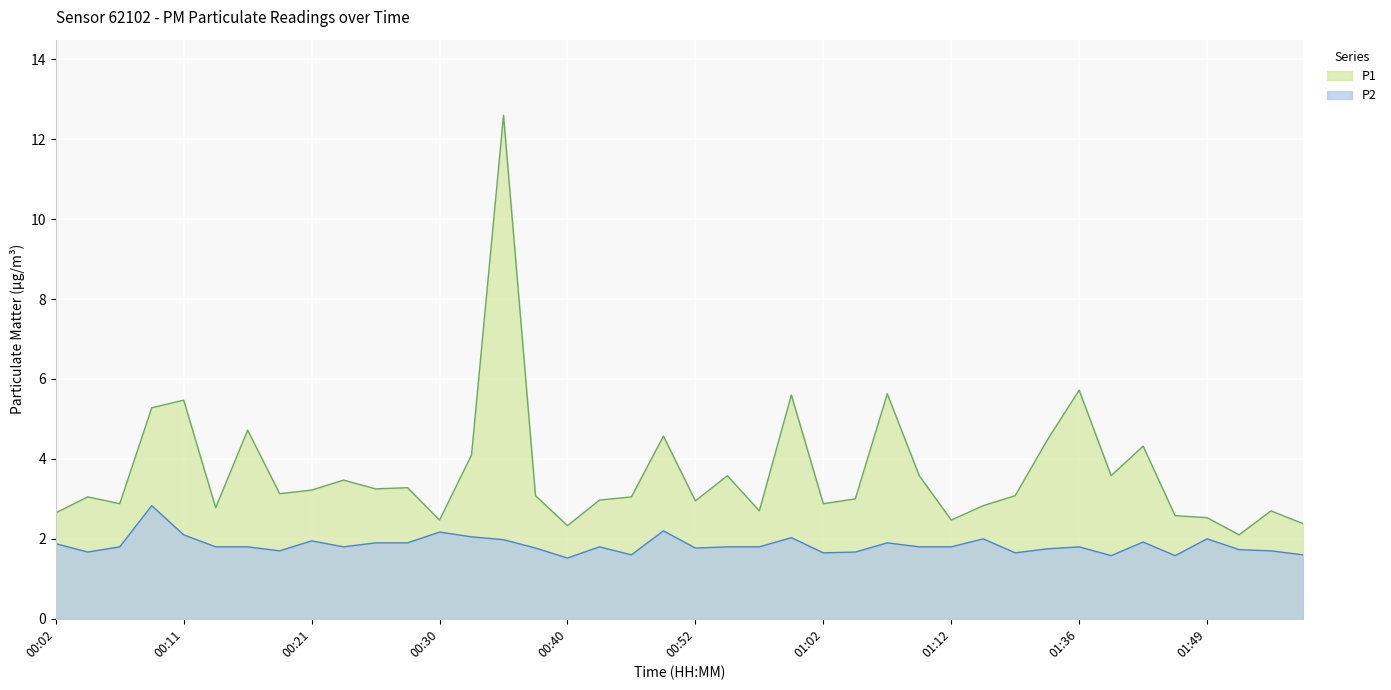

What position from the right is 01:54?

2